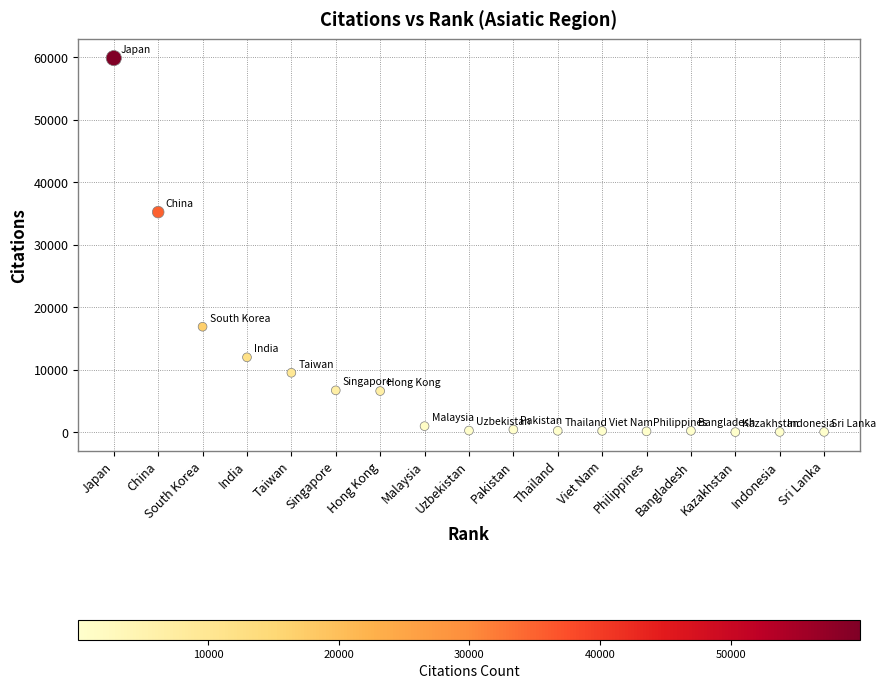

What is the range of Y values (max minus min)?

59805